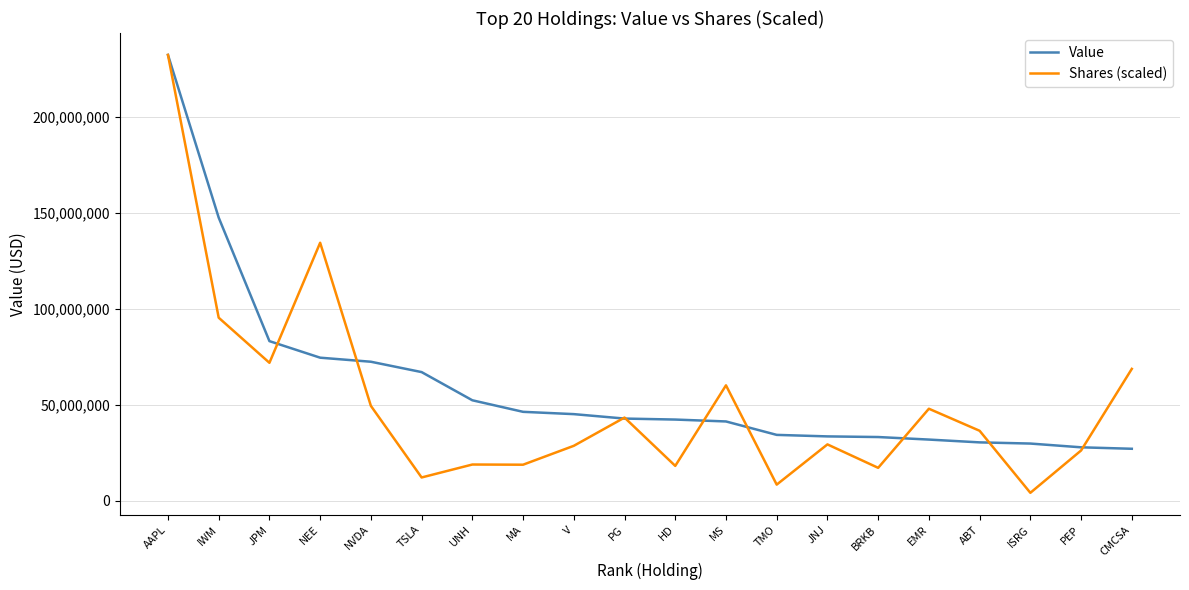

The Value series shows 106451052.4 at TSLA. True or false?

False